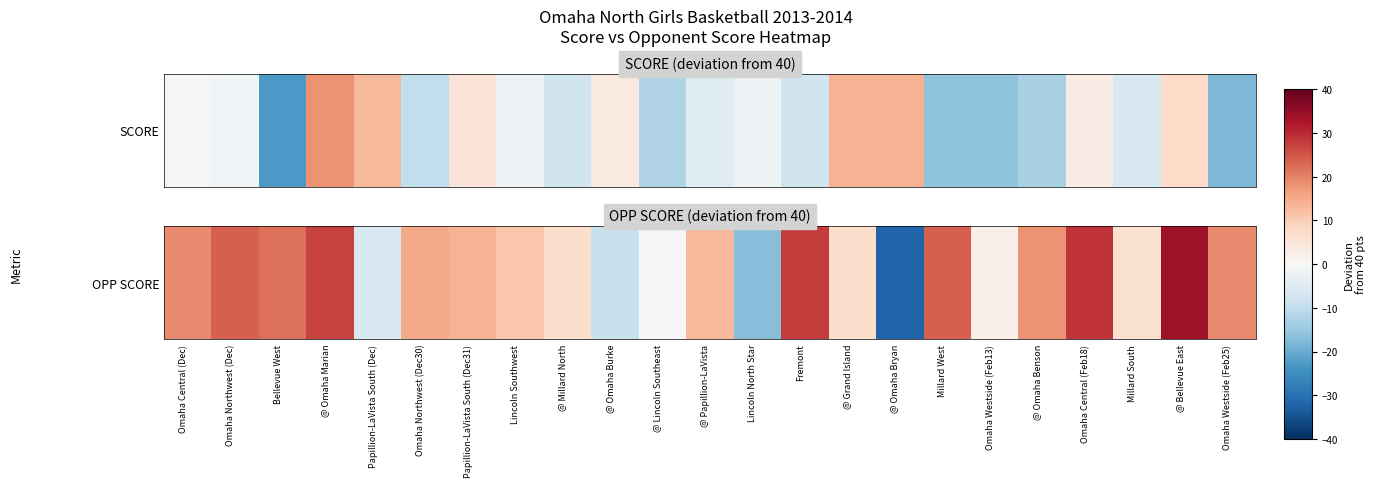

Reading right to left, extract all data points from this chart.

Omaha Westside (Feb25)=19	@ Bellevue East=34	Millard South=6	Omaha Central (Feb18)=29	@ Omaha Benson=18	Omaha Westside (Feb13)=2	Millard West=24	@ Omaha Bryan=-32	@ Grand Island=7	Fremont=28	Lincoln North Star=-17	@ Papillion-LaVista=13	@ Lincoln Southeast=0	@ Omaha Burke=-9	@ Millard North=7	Lincoln Southwest=11	Papillion-LaVista South (Dec31)=14	Omaha Northwest (Dec30)=15	Papillion-LaVista South (Dec)=-6	@ Omaha Marian=27	Bellevue West=22	Omaha Northwest (Dec)=24	Omaha Central (Dec)=19